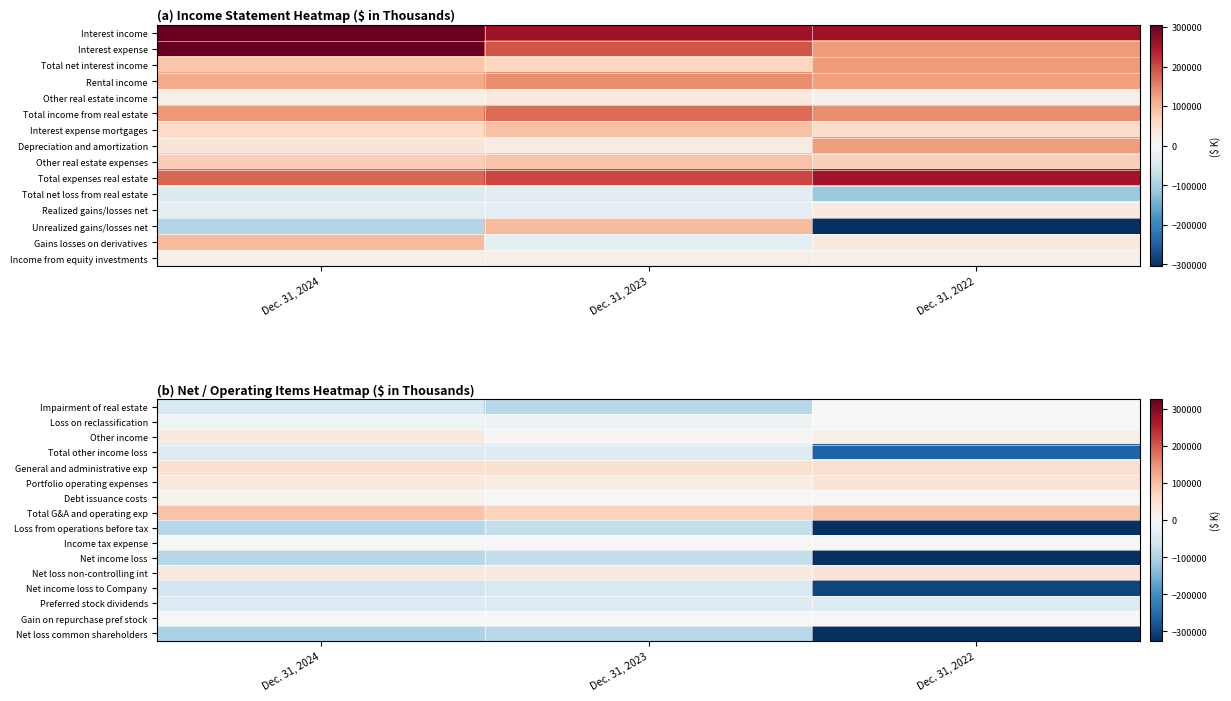

Reading left to right, list all the values displayed in this chart.

Impairment of real estate: Dec. 31, 2024=-48875	Dec. 31, 2023=-89548	Dec. 31, 2022=-2449
Loss on reclassification: Dec. 31, 2024=-14636	Dec. 31, 2023=-16163	Dec. 31, 2022=0
Other income: Dec. 31, 2024=29149	Dec. 31, 2023=4736	Dec. 31, 2022=18738
Total other income loss: Dec. 31, 2024=-42236	Dec. 31, 2023=-39431	Dec. 31, 2022=-262169
General and administrative exp: Dec. 31, 2024=48672	Dec. 31, 2023=49565	Dec. 31, 2022=52440
Portfolio operating expenses: Dec. 31, 2024=30688	Dec. 31, 2023=23952	Dec. 31, 2022=40888
Debt issuance costs: Dec. 31, 2024=12335	Dec. 31, 2023=0	Dec. 31, 2022=0
Total G&A and operating exp: Dec. 31, 2024=91695	Dec. 31, 2023=73517	Dec. 31, 2022=93328
Loss from operations before tax: Dec. 31, 2024=-92917	Dec. 31, 2023=-77724	Dec. 31, 2022=-340107
Income tax expense: Dec. 31, 2024=1036	Dec. 31, 2023=75	Dec. 31, 2022=542
Net income loss: Dec. 31, 2024=-93953	Dec. 31, 2023=-77799	Dec. 31, 2022=-340649
Net loss non-controlling int: Dec. 31, 2024=31924	Dec. 31, 2023=29134	Dec. 31, 2022=42044
Net income loss to Company: Dec. 31, 2024=-62029	Dec. 31, 2023=-48665	Dec. 31, 2022=-298605
Preferred stock dividends: Dec. 31, 2024=-41756	Dec. 31, 2023=-41837	Dec. 31, 2022=-41972
Gain on repurchase pref stock: Dec. 31, 2024=0	Dec. 31, 2023=467	Dec. 31, 2022=0
Net loss common shareholders: Dec. 31, 2024=-103785	Dec. 31, 2023=-90035	Dec. 31, 2022=-340577